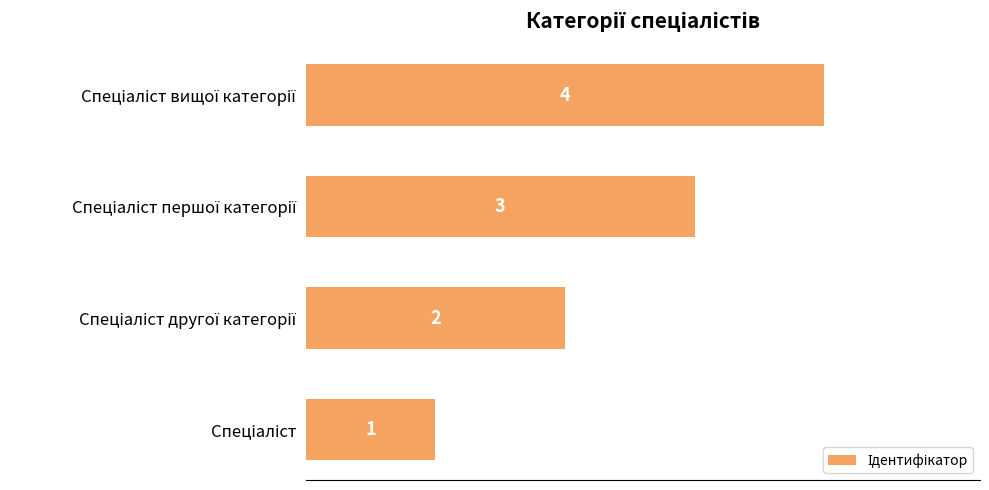

What is the sum of all values?

10